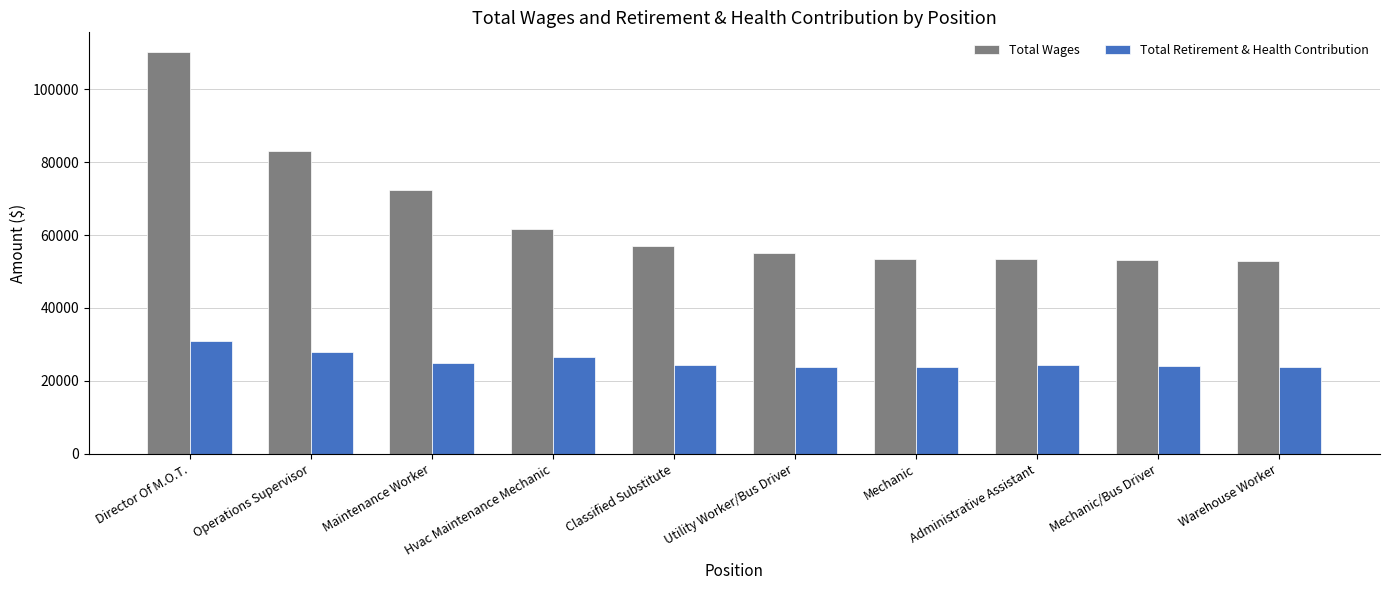

What is the total value across all series at Director Of M.O.T.?

141029